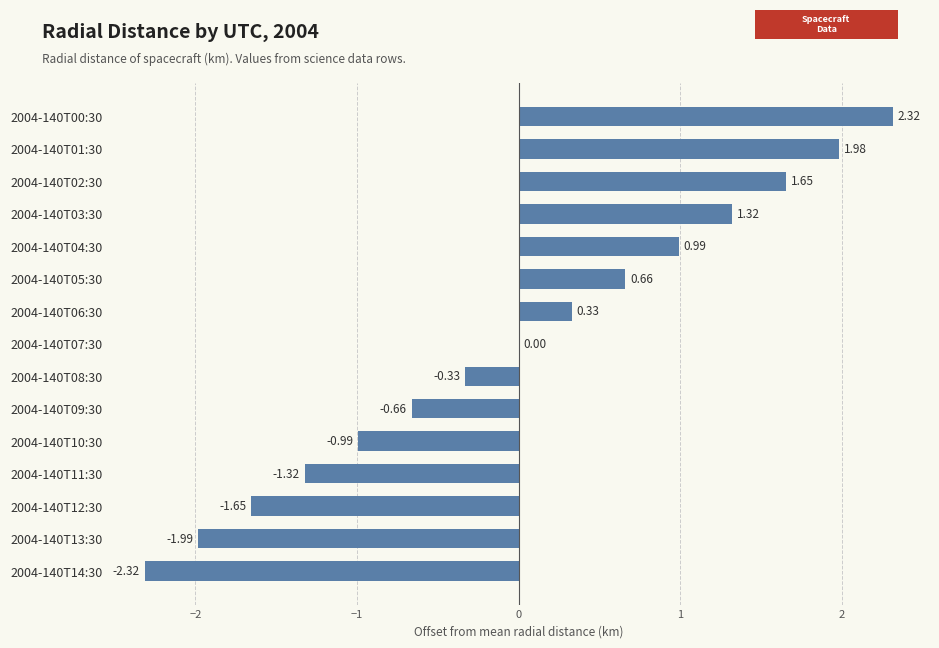

At which label is the value closest to 0?

2004-140T07:30